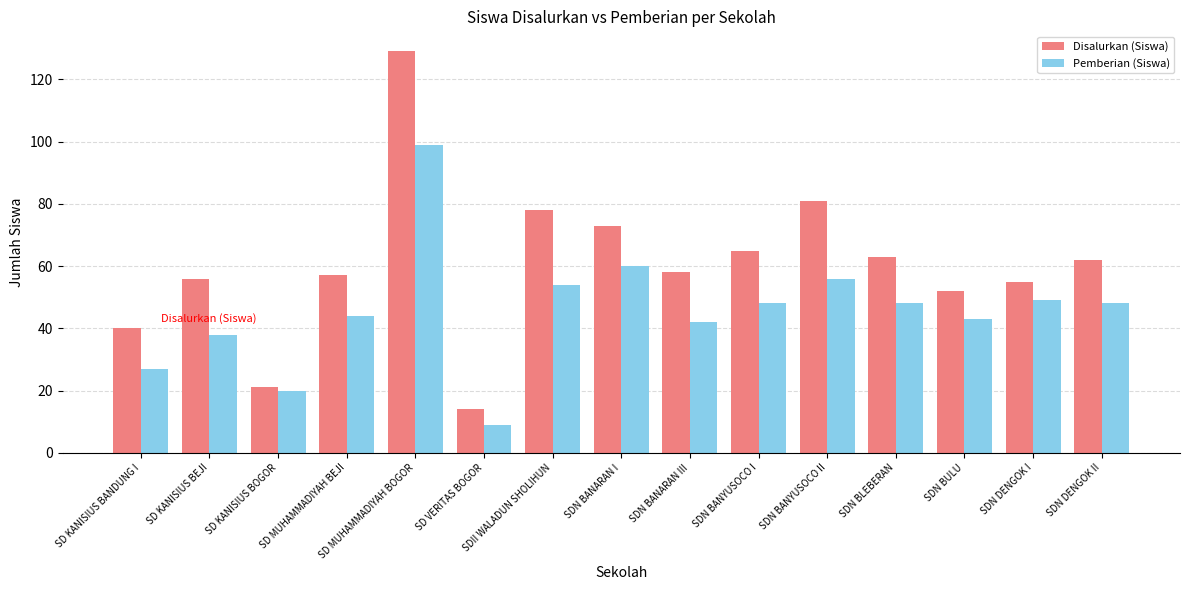

At which label does Disalurkan (Siswa) first exceed 58?

SD MUHAMMADIYAH BOGOR